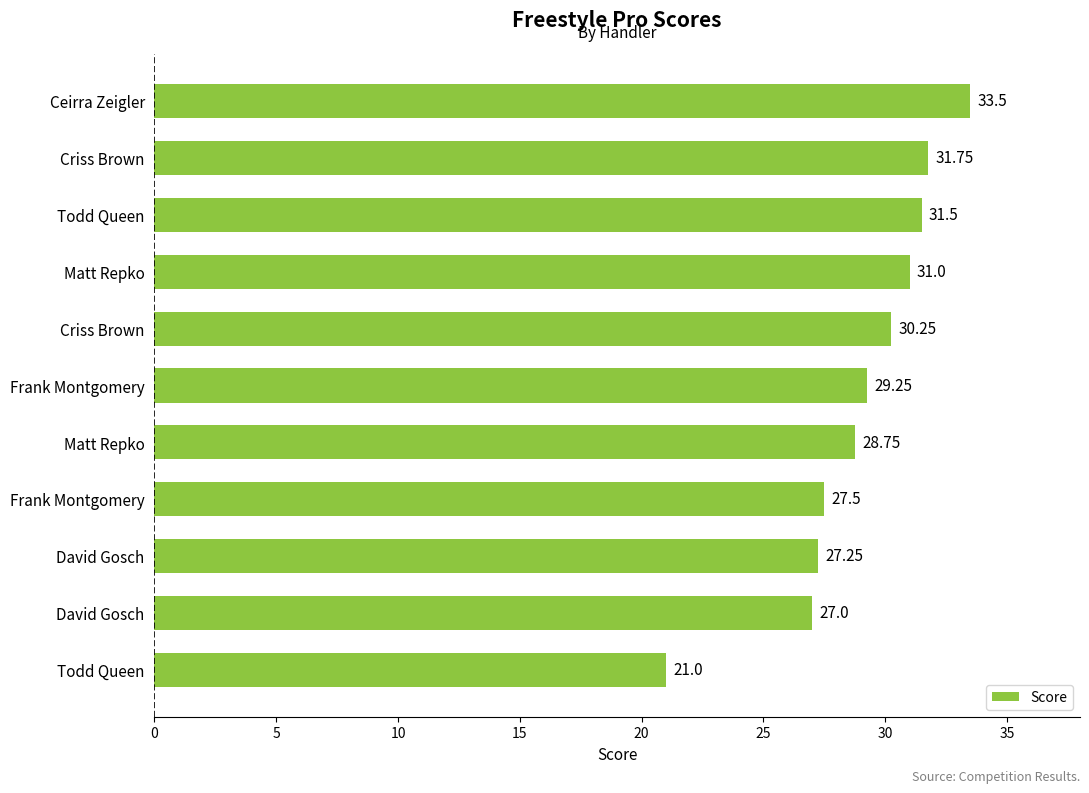

How many data points are less than 29?

5